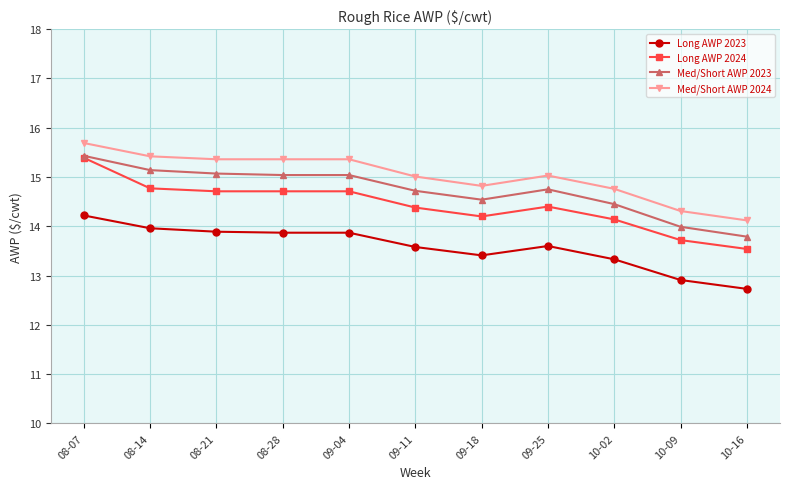

True or false: Long AWP 2024 has more than 0 interior local peaks.

True